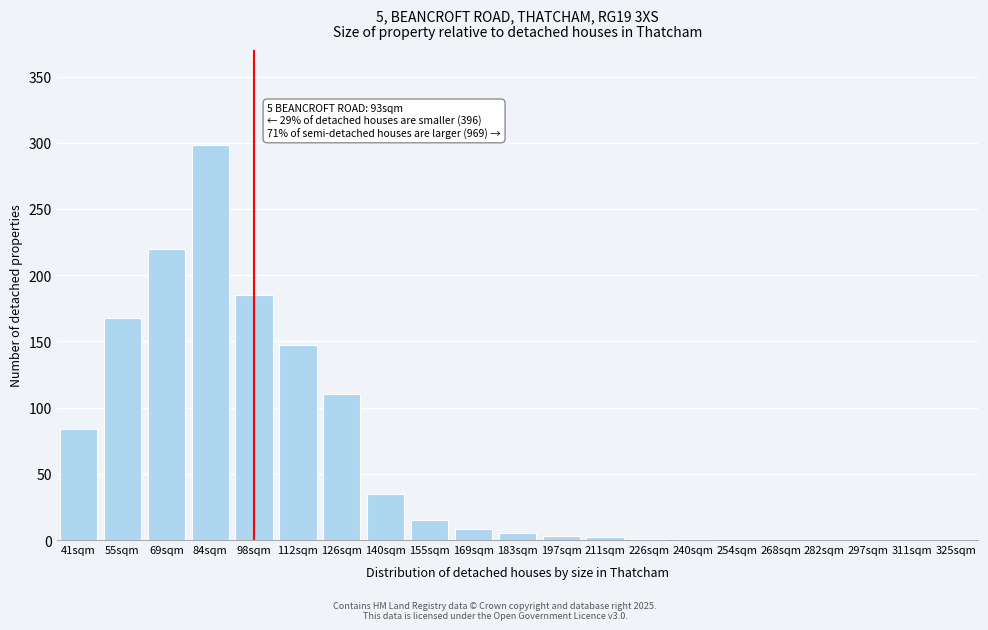

What is the sum of all values?

1282